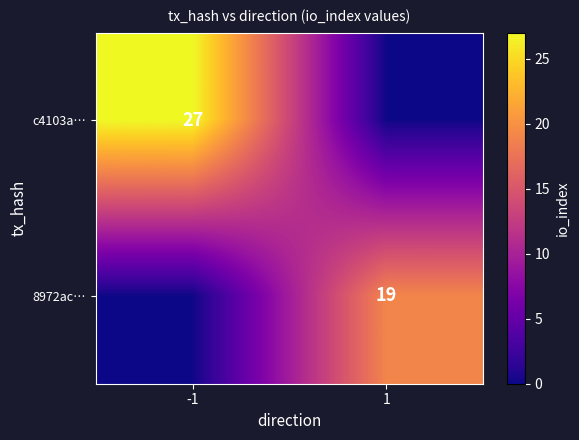

Is the value of c4103a… at -1 greater than the value of 8972ac… at 1?

Yes